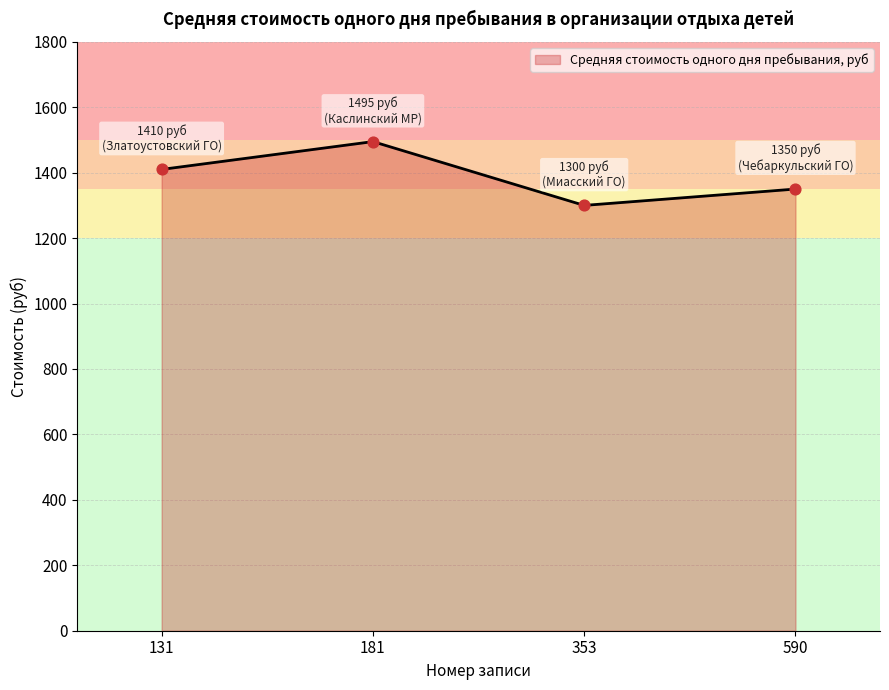

What is the ratio of the value at 181 to the value at 590?

1.1